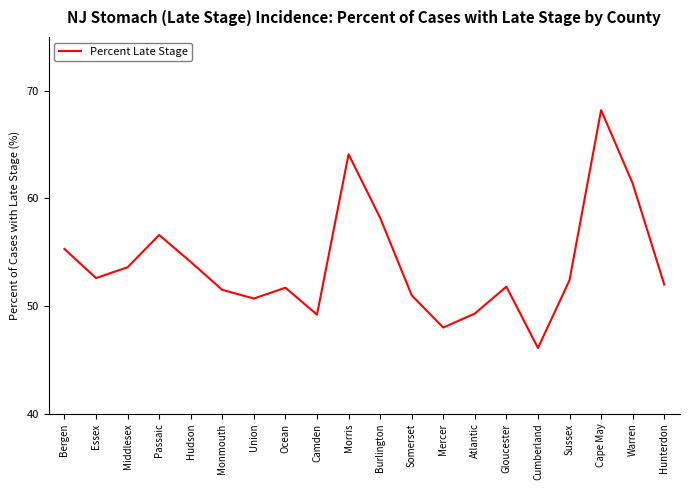

What is the difference between the maximum and minimum values?

22.1